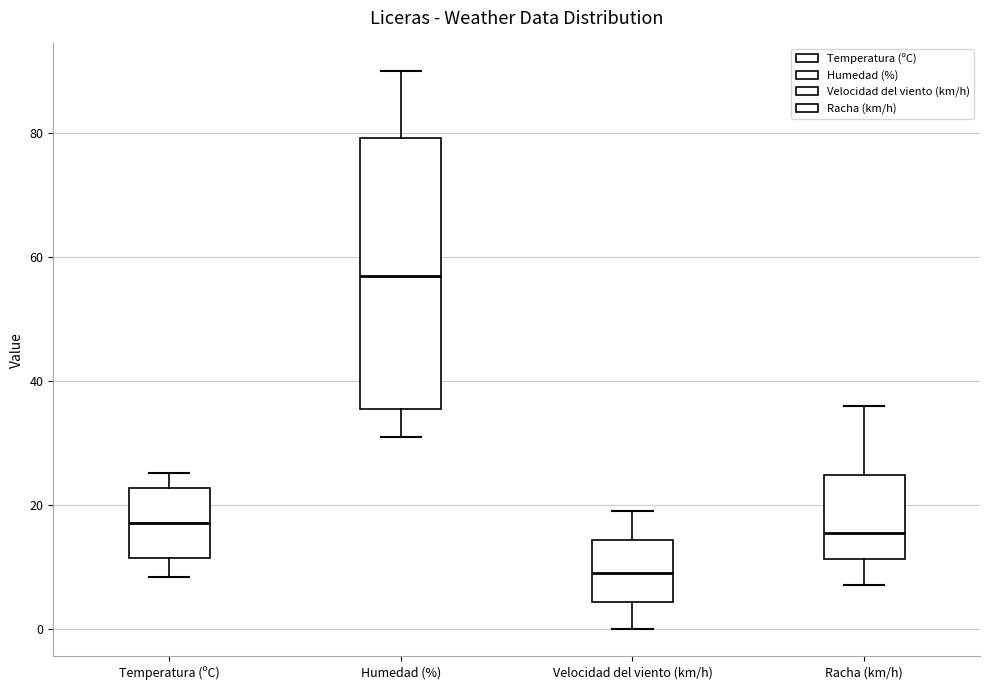

Which box's median line is the lowest?

Velocidad del viento (km/h)